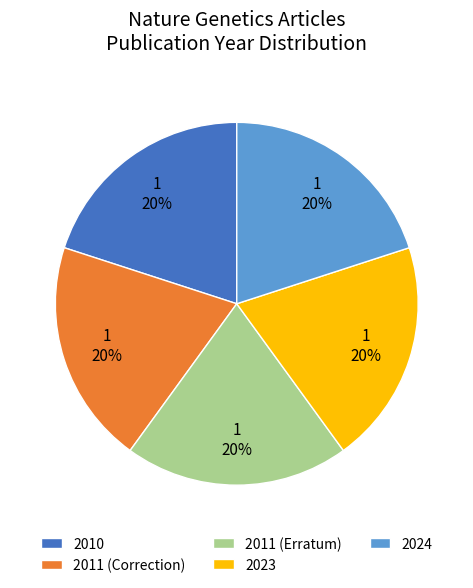

Is 2023 the majority of the pie?

No